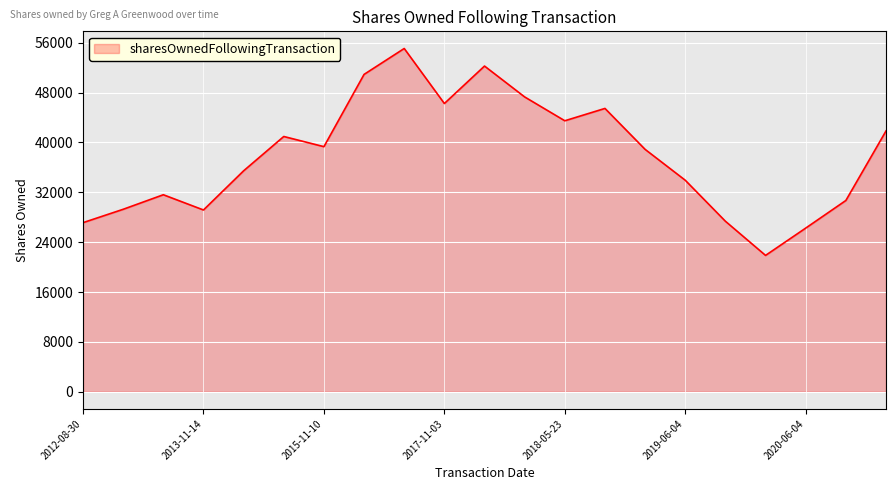

How many categories are shown in the chart?

21